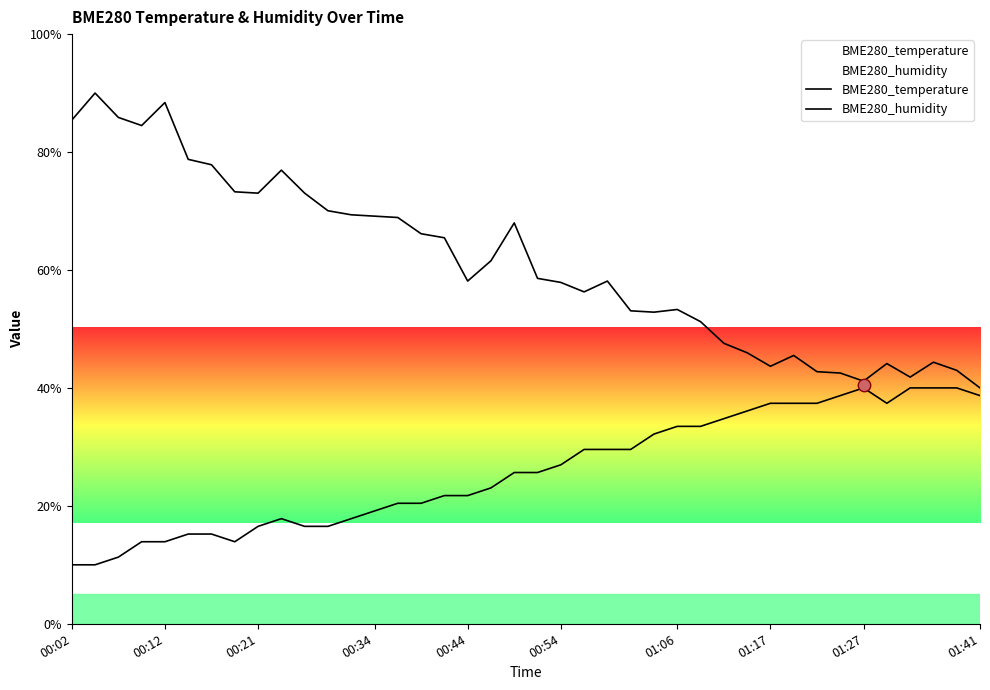

What is the total value across all series at 19?

93.6